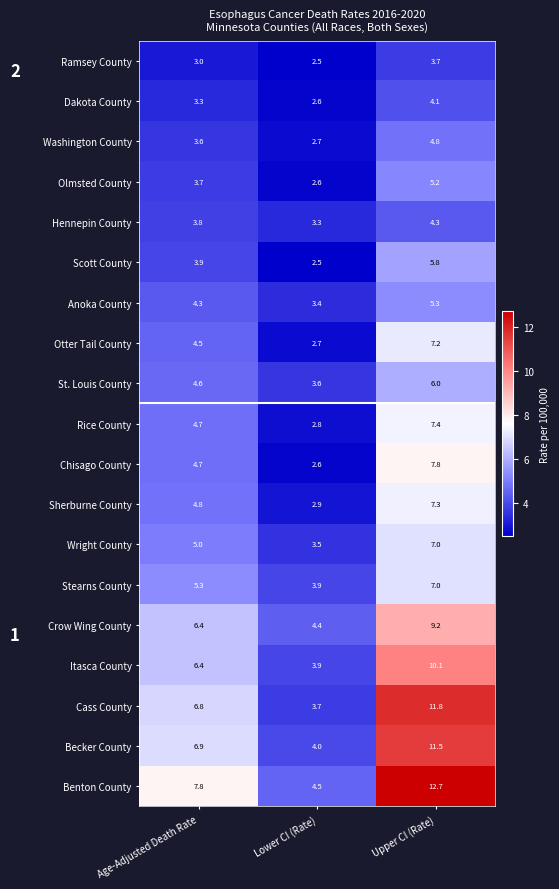

How many series are shown in this chart?

19